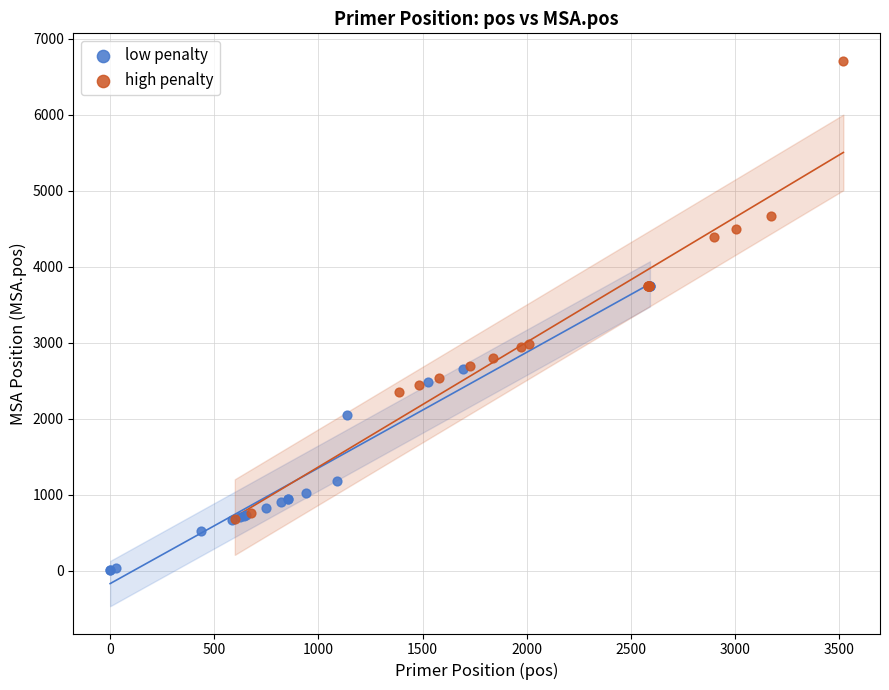

Which series contains the lowest Y value?

low penalty